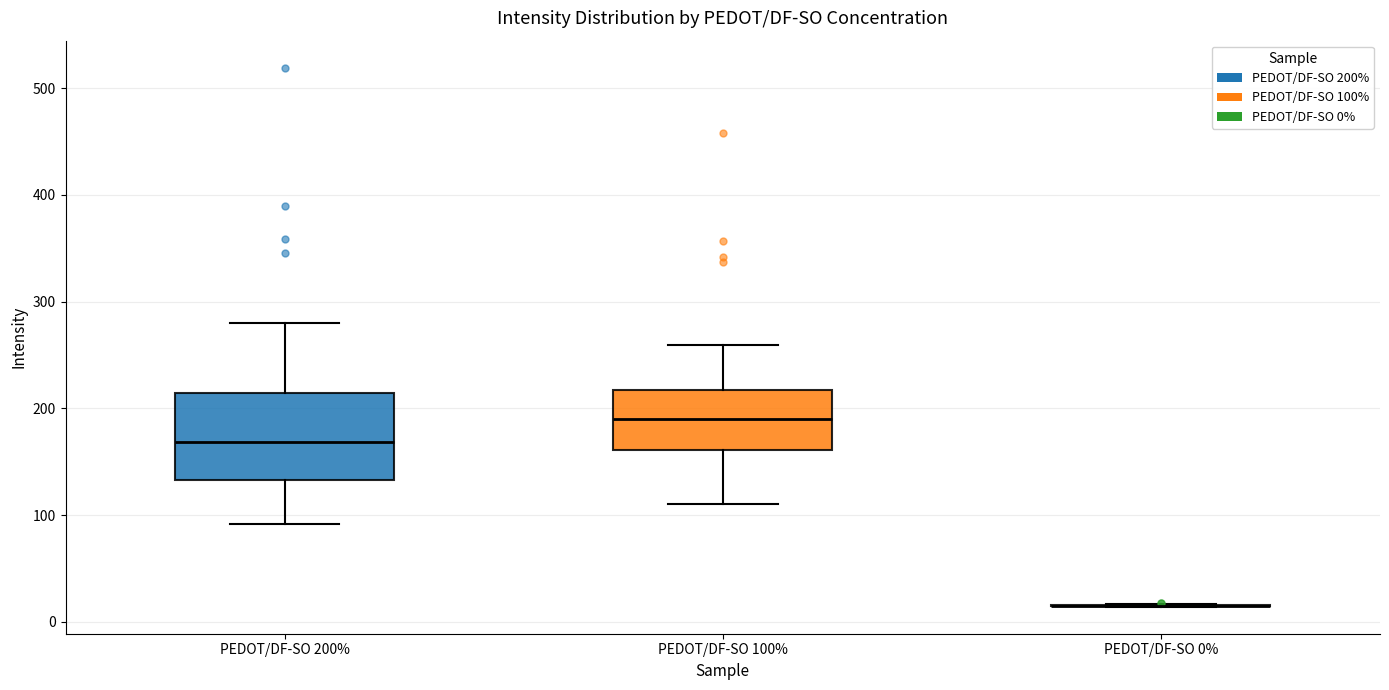

Reading left to right, transcribe this box plot: for each box, give where its median line is, the range the box spans, and where its two whiskers end, as read against the y-axis. The values are not printed on the chart, so give them approximately, as read against the axis.

PEDOT/DF-SO 200%: median 170, box 130 to 210, whiskers 90 to 280
PEDOT/DF-SO 100%: median 190, box 160 to 220, whiskers 110 to 260
PEDOT/DF-SO 0%: box collapsed to a line at 20, whiskers 10 to 20